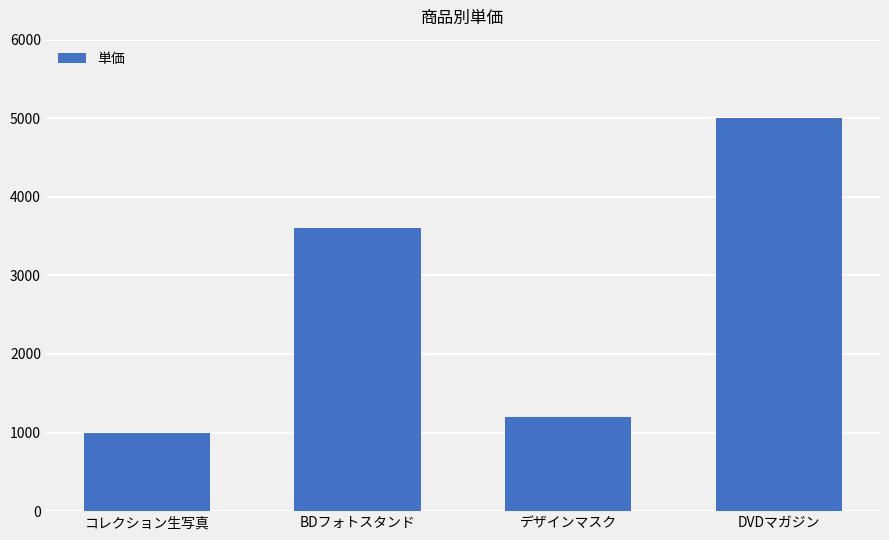

List the labels in order of value, largest first.

DVDマガジン, BDフォトスタンド, デザインマスク, コレクション生写真